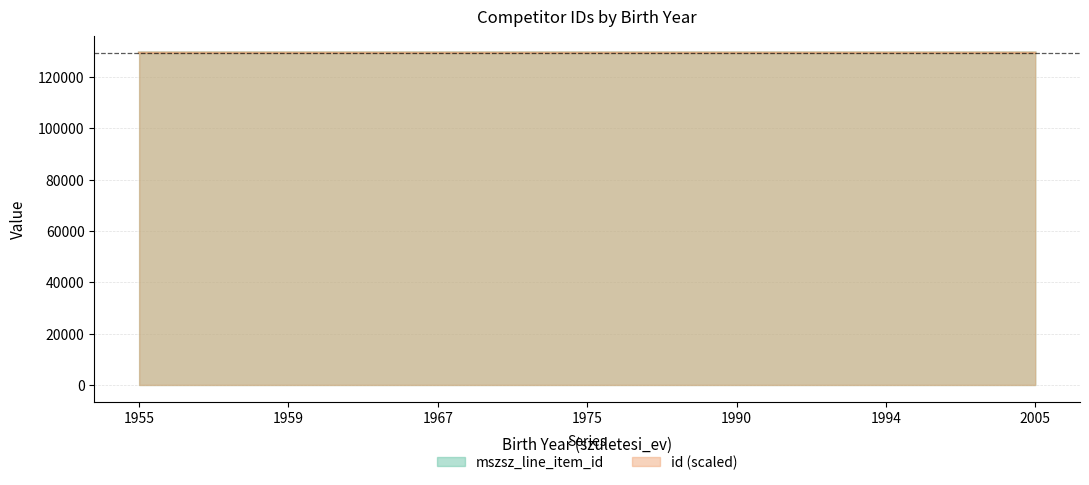

What is the spread (max minus min) of values at 1959?

3.7